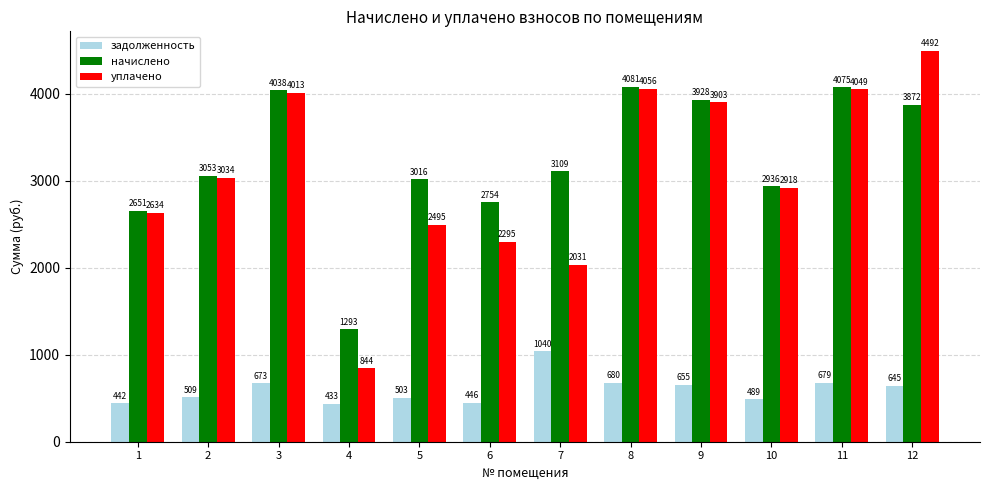

At which label does начислено first exceed 3108?

3